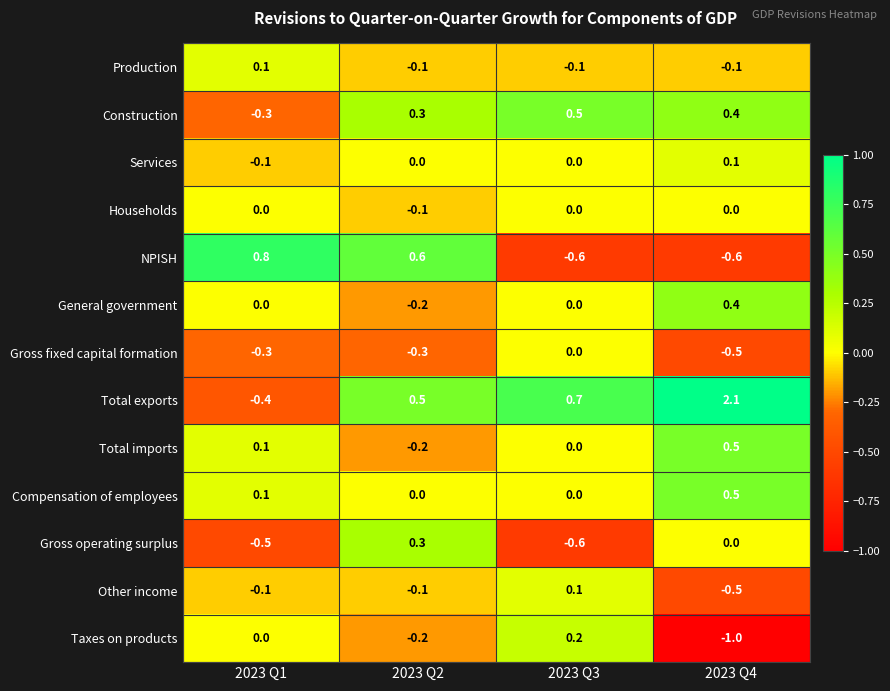

How many distinct data groups are displayed?

13